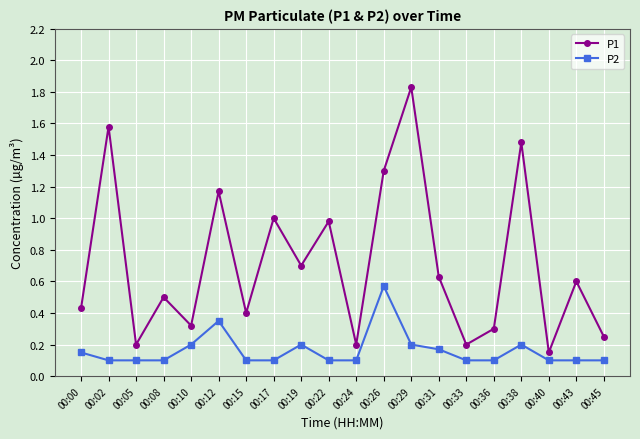

At which label does P1 reach its peak?

00:29